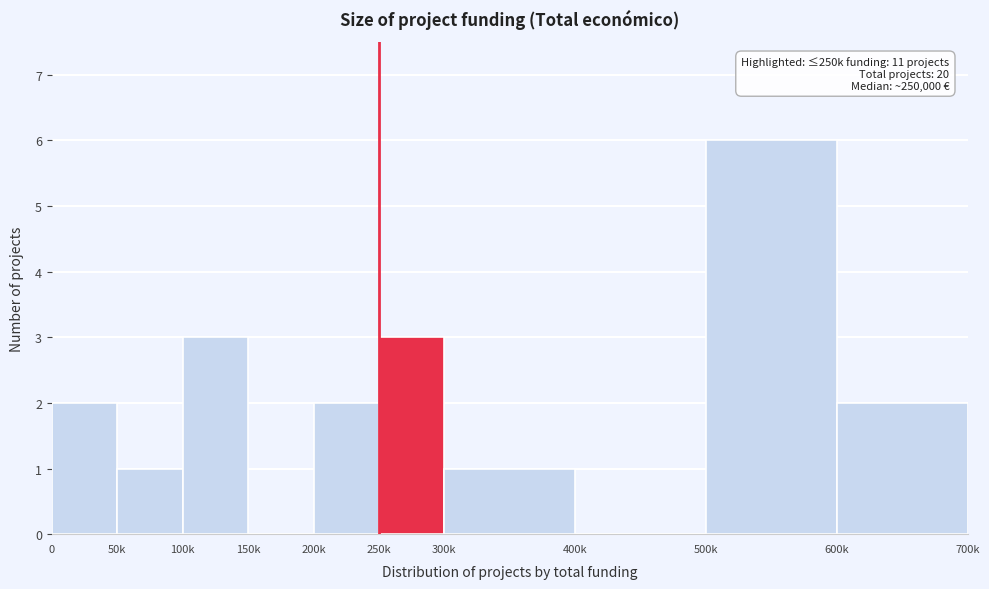

Reading left to right, extract all data points from this chart.

0=2	50k=1	100k=3	150k=0	200k=2	250k=3	300k=1	400k=0	500k=6	600k=2